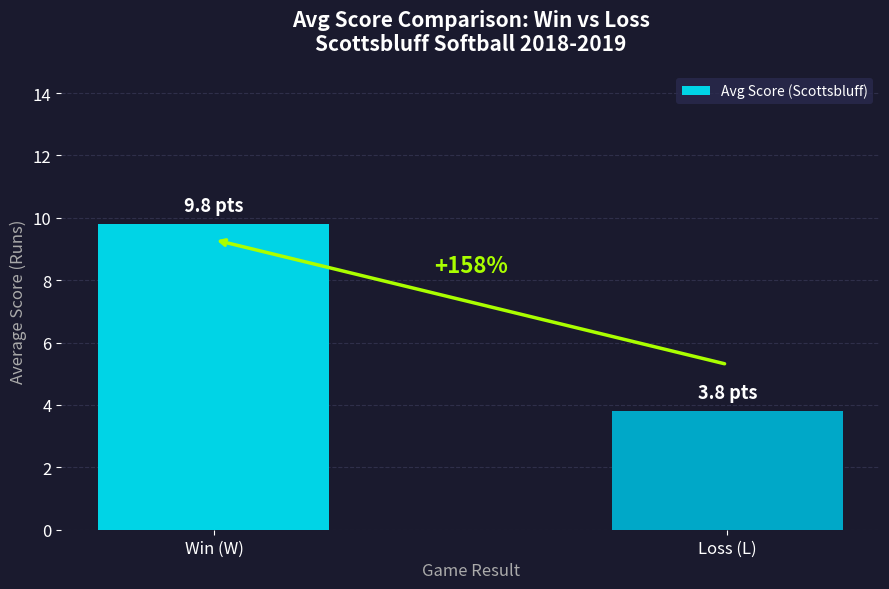

Does the chart contain any negative values?

No